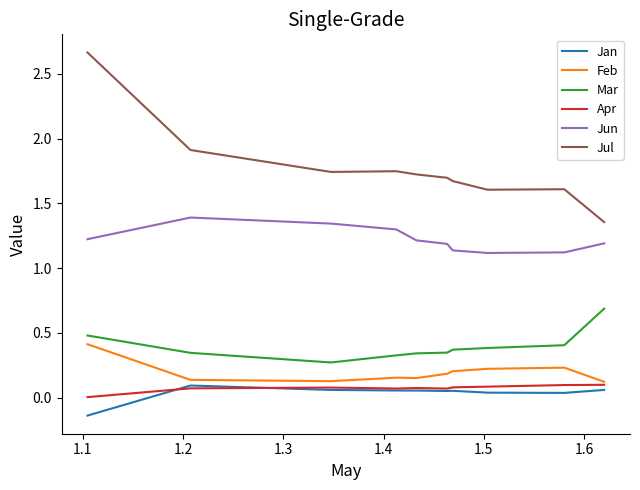

True or false: Jul and Feb cross at least once.

False